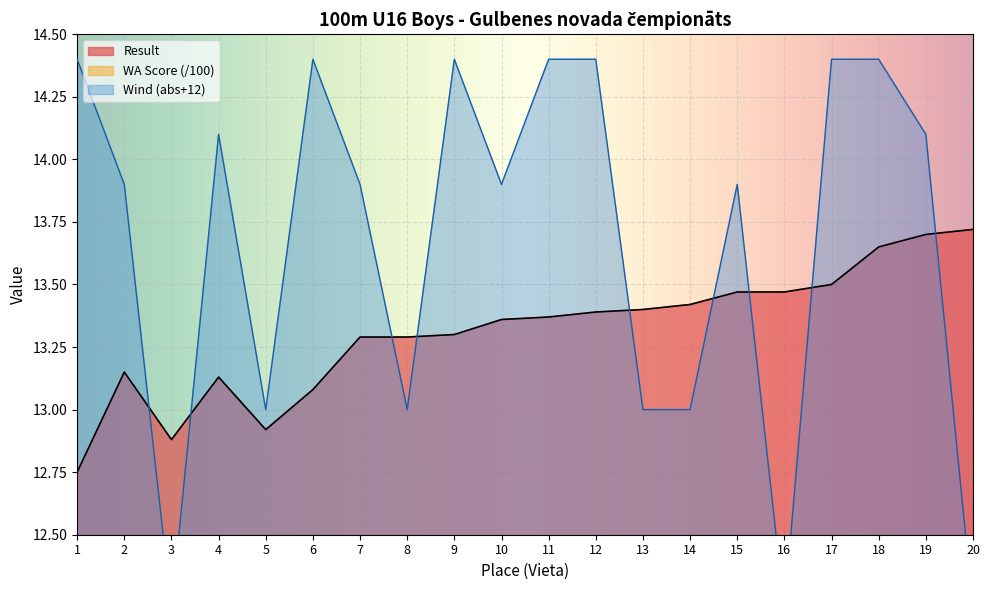

What is the value of the Wind point at the 13th from the left?

13.0